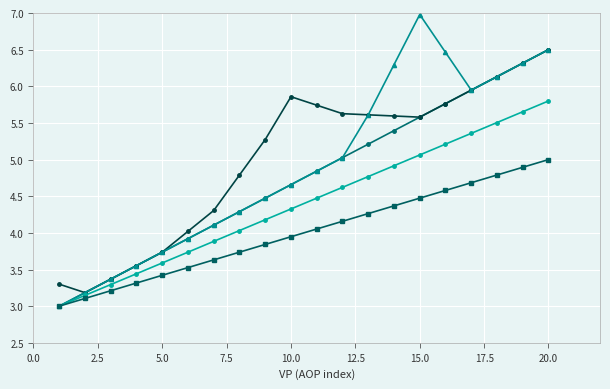

What is the minimum value shown in the chart?

3.0